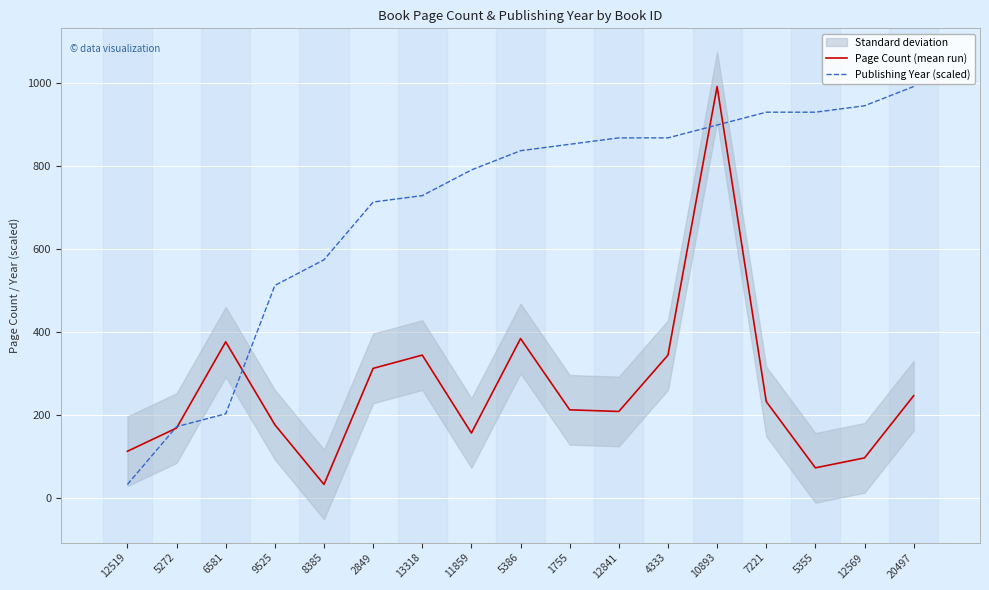

True or false: Publishing Year (scaled) has a value of 202.3 at 6581.

True